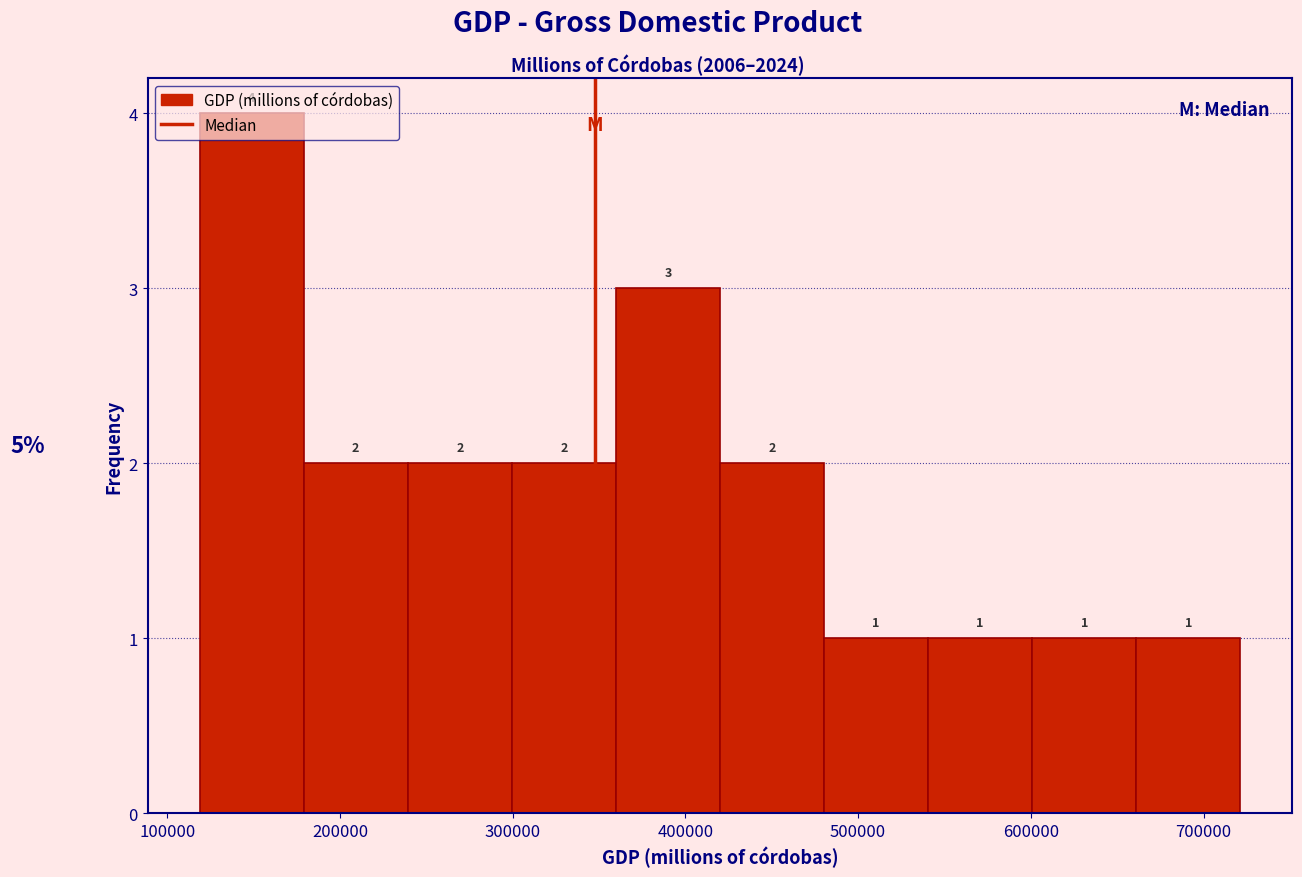

How tall is the bar that spans 600000 to 660000 on the x-axis? The bar edges are not printed on the chart, so give them approximately, as read against the axis.

1